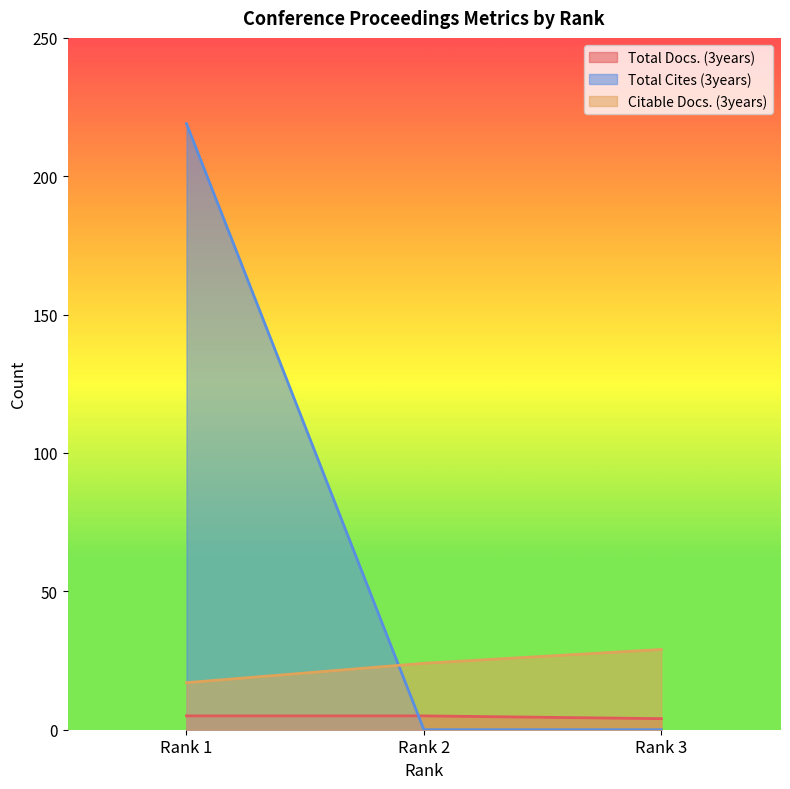

What is the greatest value displayed?

219